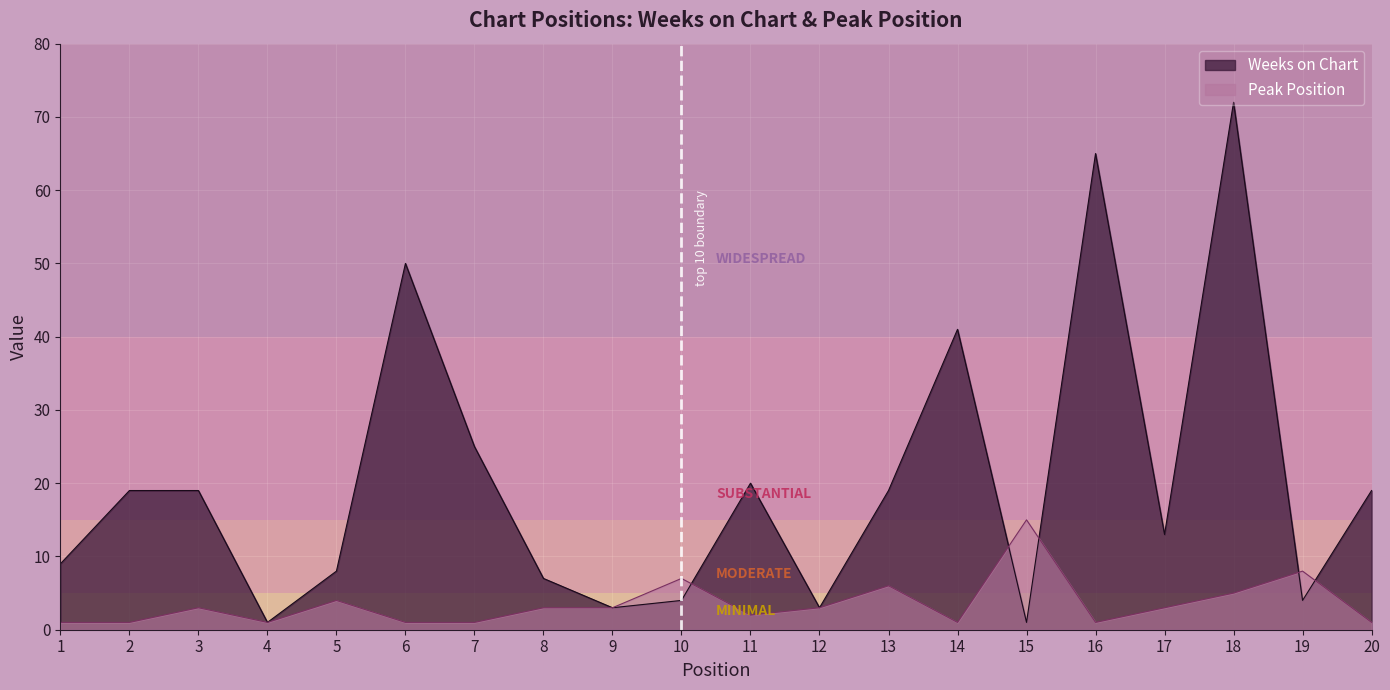

Where do Weeks on Chart and Peak Position first cross each other?

10 and 11